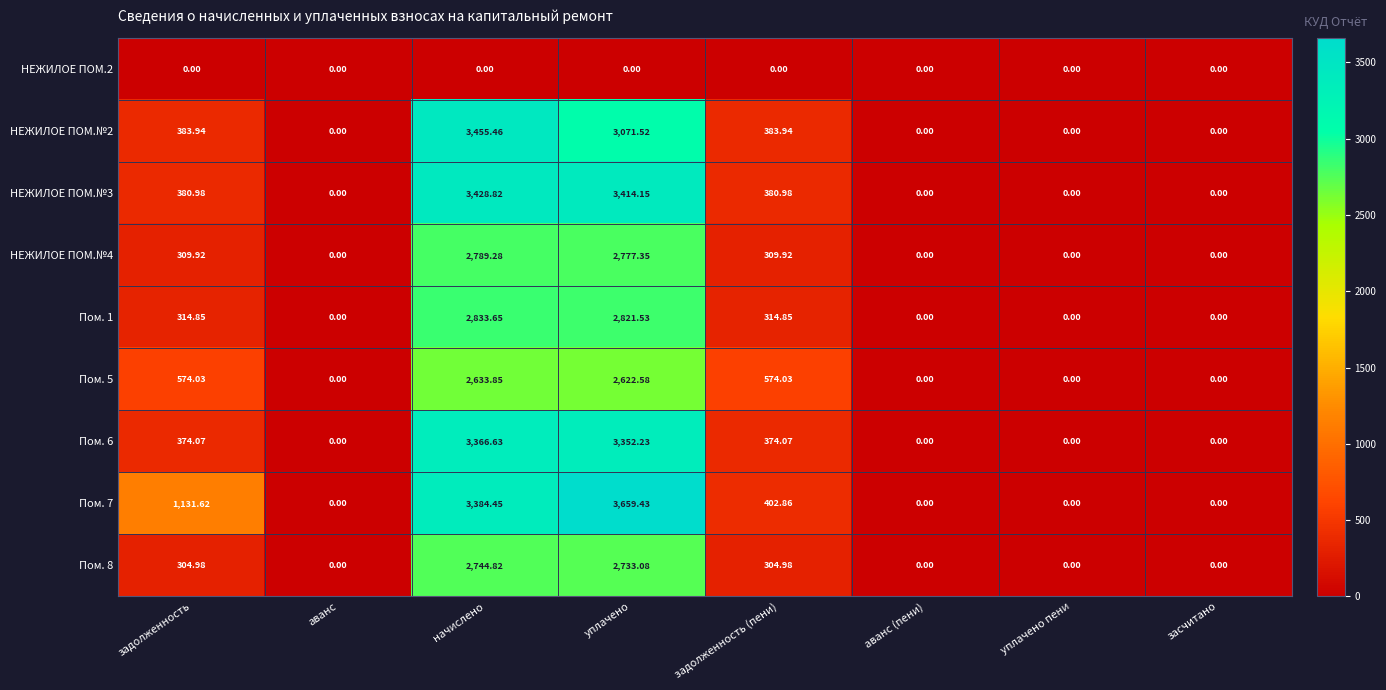

Which category has the highest value in the Пом. 7 series?

уплачено